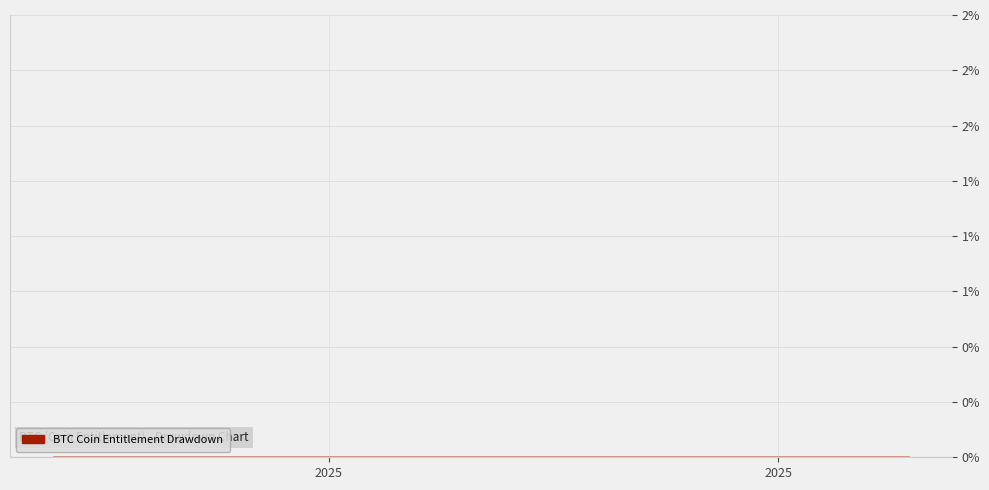

Reading left to right, what are all the values shown in this chart?

coin_entitlement=0.0	1=0.0	2=0.0	3=0.0	4=0.0	5=0.0	6=0.0	7=0.0	8=0.0	9=0.0	10=0.0	11=0.0	12=0.0	13=0.0	14=0.0	15=0.0	16=0.0	17=0.0	18=0.0	19=0.0	20=0.0	21=0.0	22=0.0	23=0.0	24=0.0	25=0.0	26=0.0	27=0.0	28=0.0	29=0.0	30=0.0	31=0.0	32=0.0	33=0.0	34=0.0	35=0.0	36=0.0	37=0.0	38=0.0